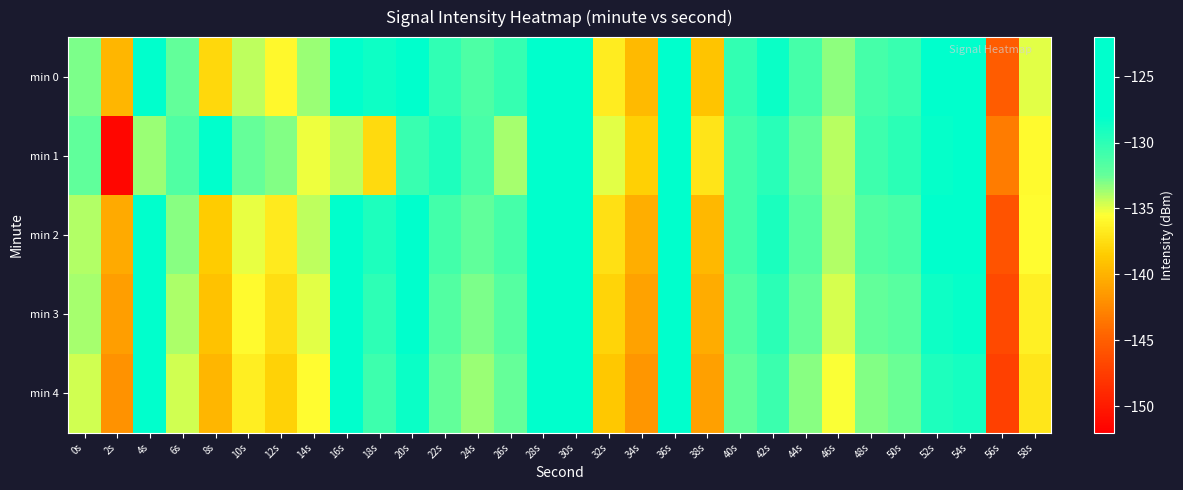

Reading right to left, what are all the values shown in this chart?

min 0: 58s=-134.9	56s=-145.1	54s=-126.9	52s=-127.2	50s=-130.6	48s=-131.0	46s=-133.3	44s=-131.1	42s=-128.5	40s=-130.3	38s=-138.9	36s=-125.7	34s=-139.5	32s=-136.6	30s=-124.9	28s=-125.3	26s=-130.4	24s=-131.4	22s=-130.2	20s=-126.1	18s=-128.6	16s=-124.6	14s=-133.5	12s=-135.9	10s=-134.2	8s=-137.8	6s=-132.4	4s=-122.3	2s=-139.7	0s=-133.0
min 1: 58s=-135.8	56s=-143.2	54s=-127.6	52s=-128.3	50s=-129.9	48s=-130.7	46s=-134.1	44s=-132.4	42s=-129.8	40s=-131.0	38s=-137.1	36s=-126.5	34s=-138.2	32s=-134.9	30s=-126.1	28s=-127.4	26s=-133.8	24s=-131.2	22s=-129.3	20s=-130.5	18s=-137.7	16s=-134.2	14s=-135.2	12s=-133.1	10s=-132.5	8s=-125.8	6s=-131.5	4s=-133.6	2s=-151.5	0s=-132.3
min 2: 58s=-135.6	56s=-145.9	54s=-127.6	52s=-127.9	50s=-131.2	48s=-131.7	46s=-134.0	44s=-131.8	42s=-129.2	40s=-131.0	38s=-139.6	36s=-126.4	34s=-140.2	32s=-137.3	30s=-125.7	28s=-126.0	26s=-131.1	24s=-132.2	22s=-131.0	20s=-127.1	18s=-129.3	16s=-125.4	14s=-134.2	12s=-136.7	10s=-135.1	8s=-138.5	6s=-133.2	4s=-123.1	2s=-140.5	0s=-134.0
min 3: 58s=-136.3	56s=-146.6	54s=-128.3	52s=-128.6	50s=-131.9	48s=-132.4	46s=-134.7	44s=-132.5	42s=-129.9	40s=-131.7	38s=-140.3	36s=-127.1	34s=-140.9	32s=-138.0	30s=-126.4	28s=-126.7	26s=-131.8	24s=-132.9	22s=-131.7	20s=-127.8	18s=-130.0	16s=-126.1	14s=-134.9	12s=-137.4	10s=-135.8	8s=-139.1	6s=-133.9	4s=-123.8	2s=-141.2	0s=-133.8
min 4: 58s=-137.0	56s=-147.3	54s=-129.0	52s=-129.3	50s=-132.6	48s=-133.1	46s=-135.4	44s=-133.2	42s=-130.6	40s=-132.4	38s=-141.0	36s=-127.8	34s=-141.6	32s=-138.7	30s=-127.1	28s=-127.4	26s=-132.5	24s=-133.6	22s=-132.4	20s=-128.5	18s=-130.7	16s=-126.8	14s=-135.6	12s=-138.1	10s=-136.5	8s=-139.8	6s=-134.6	4s=-124.5	2s=-141.9	0s=-134.6